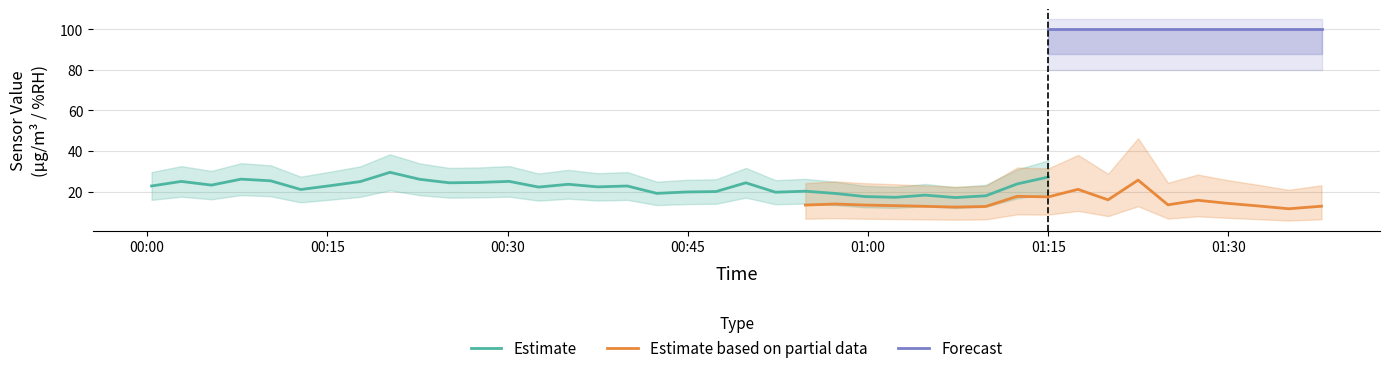

Reading left to right, transcribe all the data shown in this chart.

SDS_P1: 22.8	25.1	23.3	26.2	25.4	21.1	23.0	25.0	29.6	26.1	24.4	24.6	25.1	22.3	23.7	22.4	22.8	19.2	19.9	20.1	24.4	19.8	20.3	19.2	17.6	17.2	18.3	17.1	18.0	23.9	27.2	29.1	21.8	34.3	18.9	23.1	24.1	16.2	17.6	15.8
SDS_P2: 17.3	16.8	17.7	17.1	16.7	15.5	16.4	17.8	18.7	18.0	17.9	18.1	17.1	17.4	16.4	16.2	16.1	14.5	14.8	15.3	15.2	14.9	13.4	13.9	13.4	13.2	12.8	12.4	12.8	17.7	17.5	21.2	16.0	25.7	13.6	15.8	14.3	13.0	11.6	12.9
Humidity: 99.9	99.9	99.9	99.9	99.9	99.9	99.9	99.9	99.9	99.9	99.9	99.9	99.9	99.9	99.9	99.9	99.9	99.9	99.9	99.9	99.9	99.9	99.9	99.9	99.9	99.9	99.9	99.9	99.9	99.9	99.9	99.9	99.9	99.9	99.9	99.9	99.9	99.9	99.9	99.9